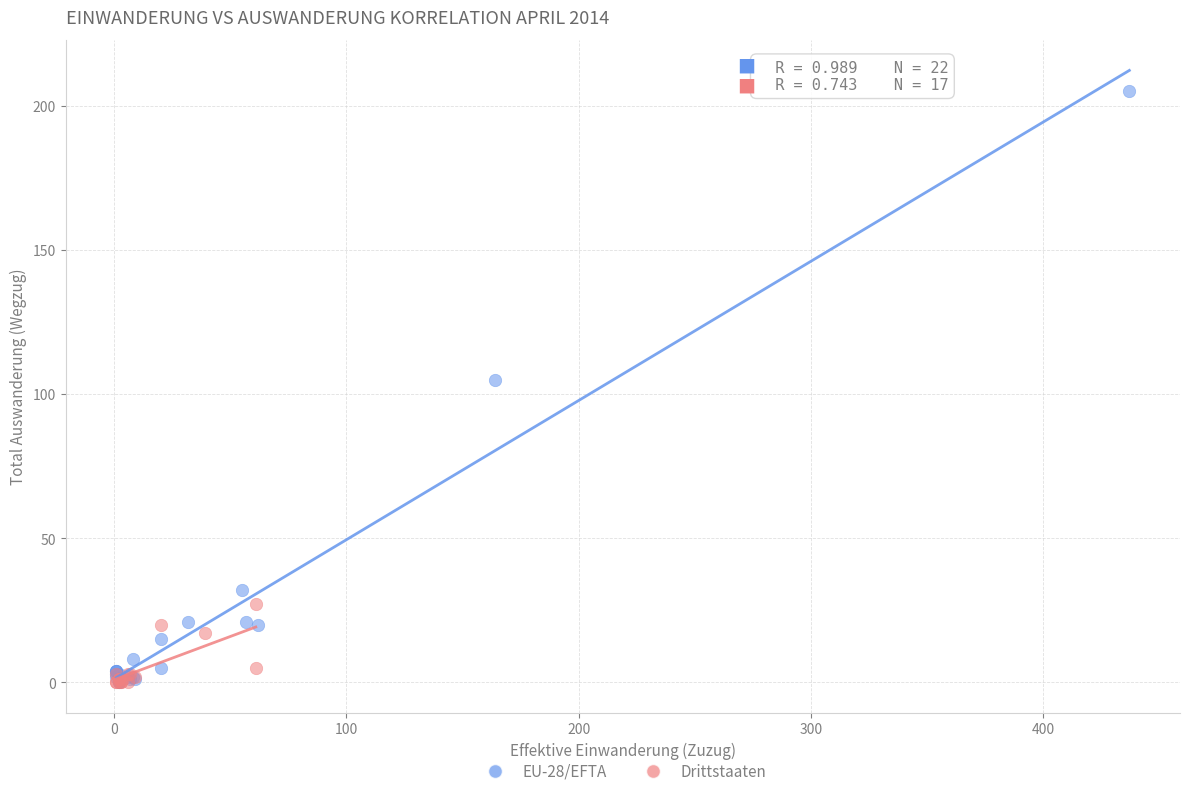

What are all the series names shown in the legend?

EU-28/EFTA, Drittstaaten